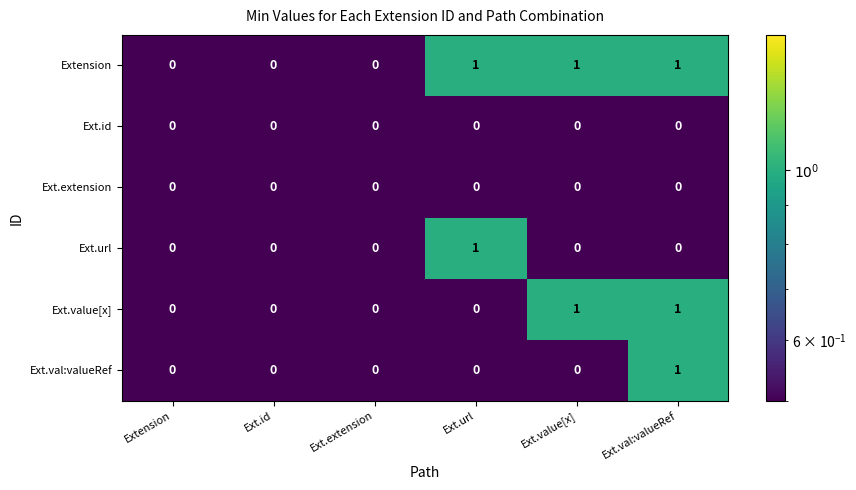

At which category is the sum across all series the highest?

Ext.val:valueRef